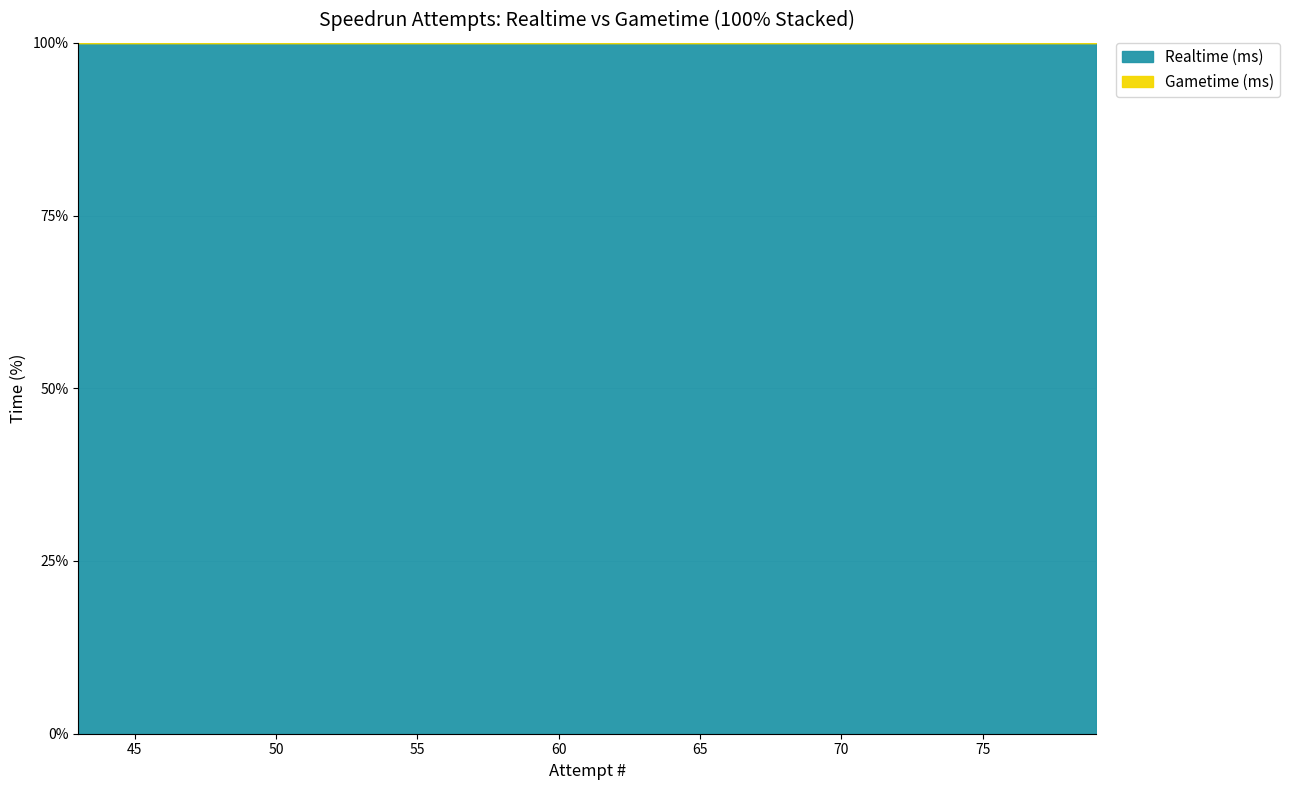

Between 70 and 47, which series saw the biggest shift?

Realtime (ms)